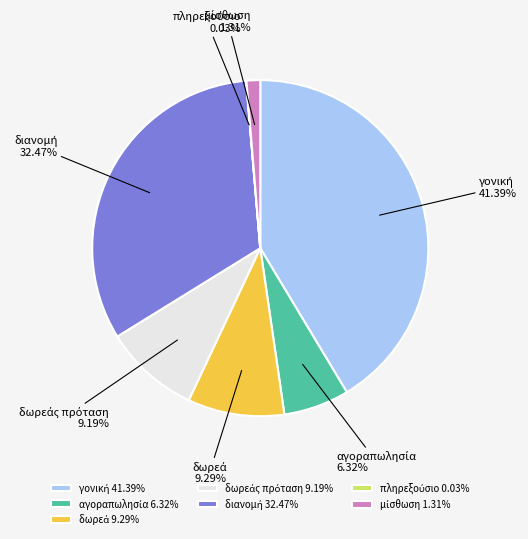

Is there any slice that represents more than half of the pie?

No